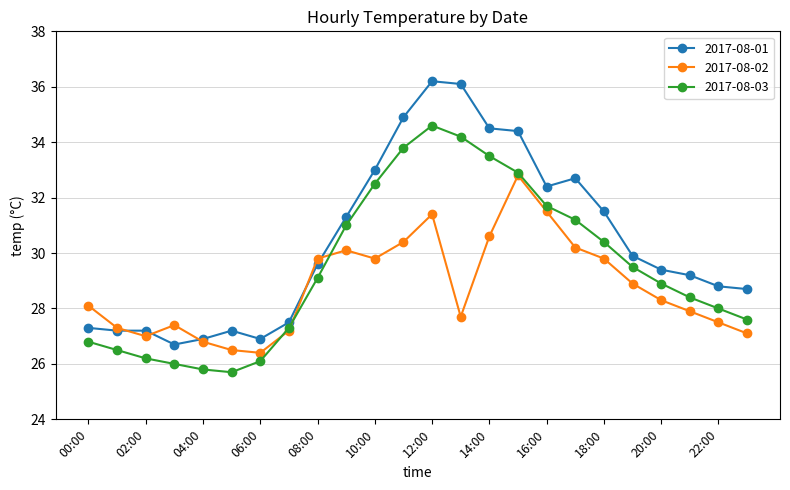

What is the maximum value for 2017-08-03?

34.6